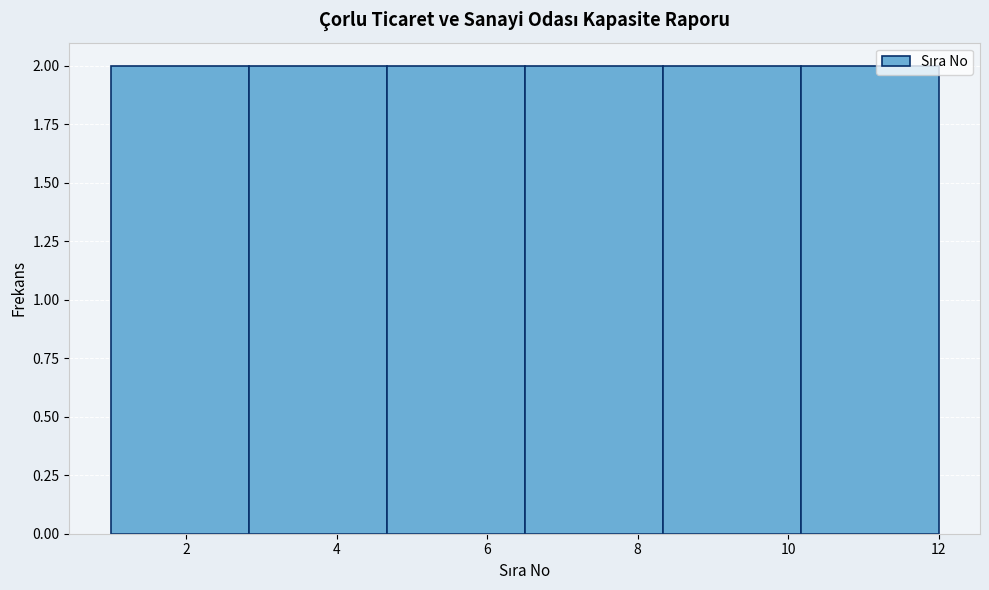

How tall is the bar that spans 8.4 to 10.2 on the x-axis? Neither the bar edges nor the heights are printed on the chart, so give them approximately, as read against the axes.

2